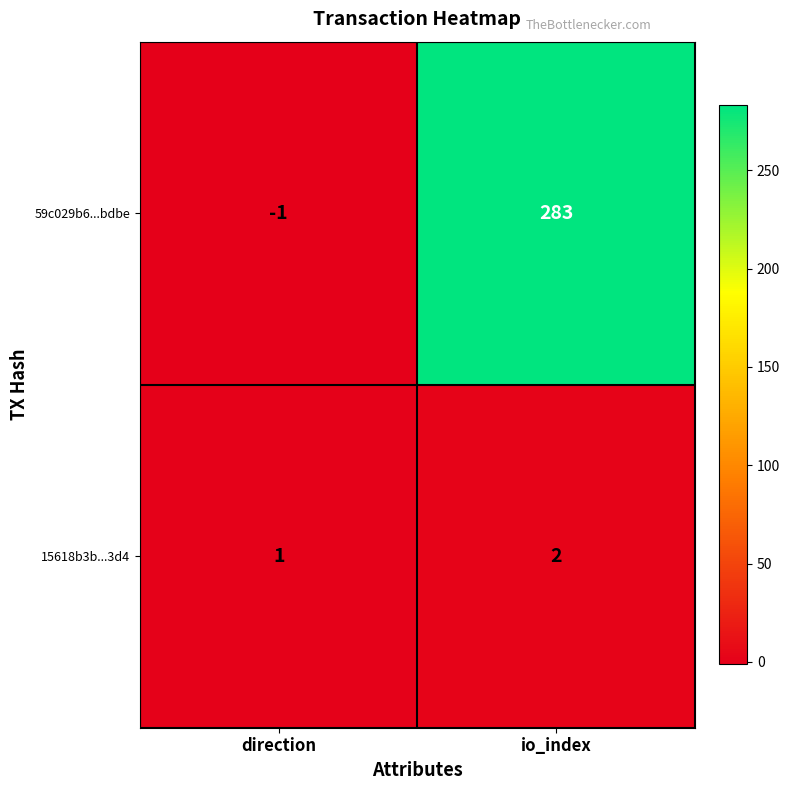

Which series has the widest spread of values?

59c029b6...bdbe